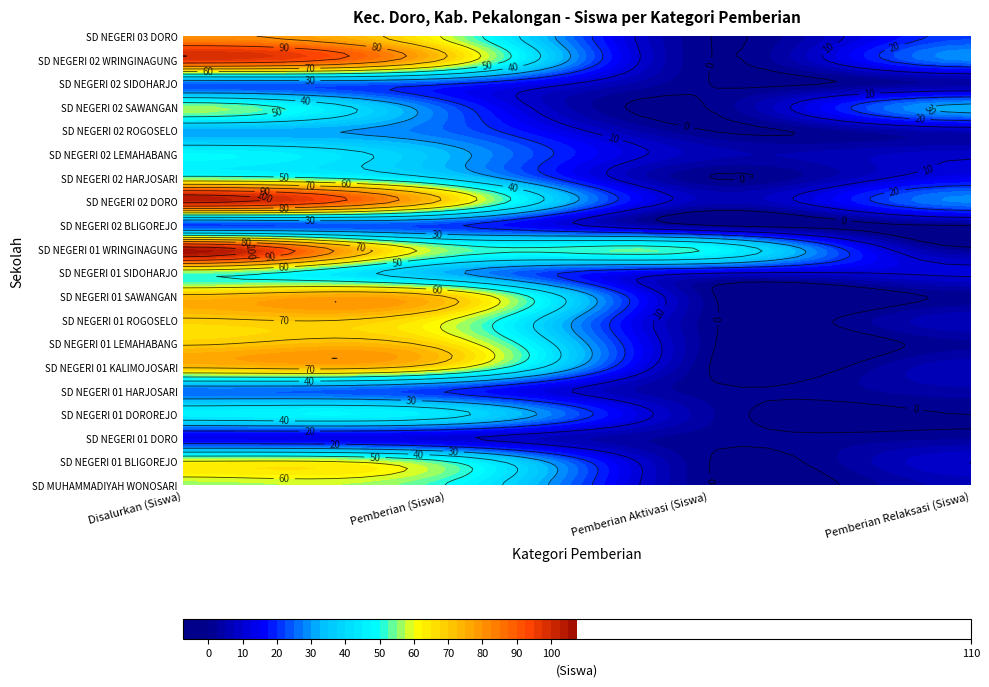

How many data points in SD NEGERI 01 LEMAHABANG are above 66?

1